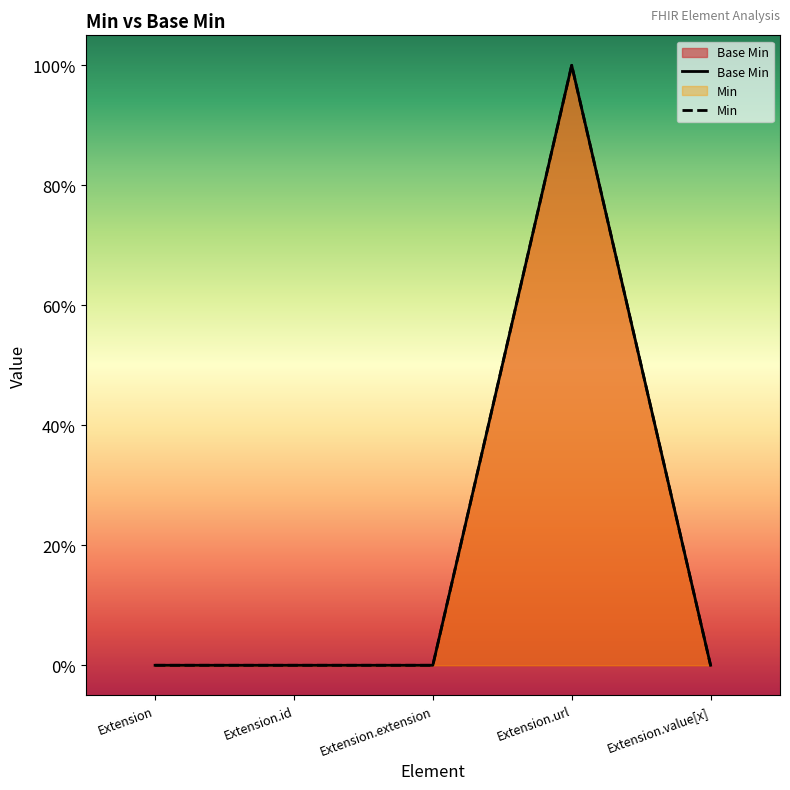

What is the sum of all Min values?

1